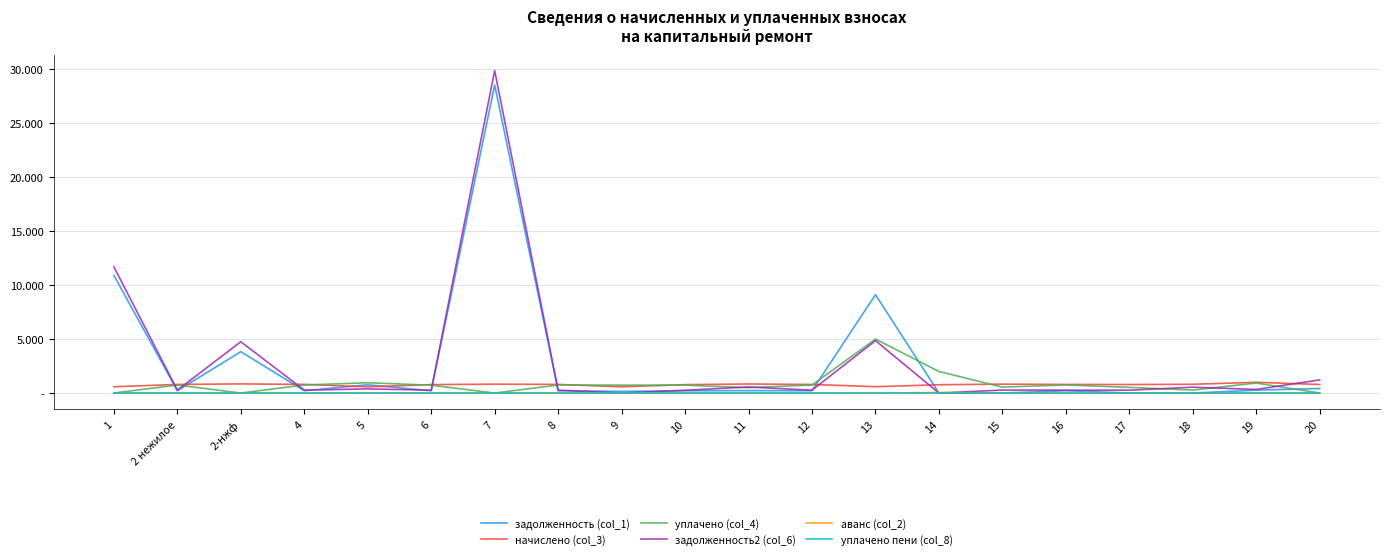

The value of уплачено (col_4) at 14 is 900.5. True or false?

False